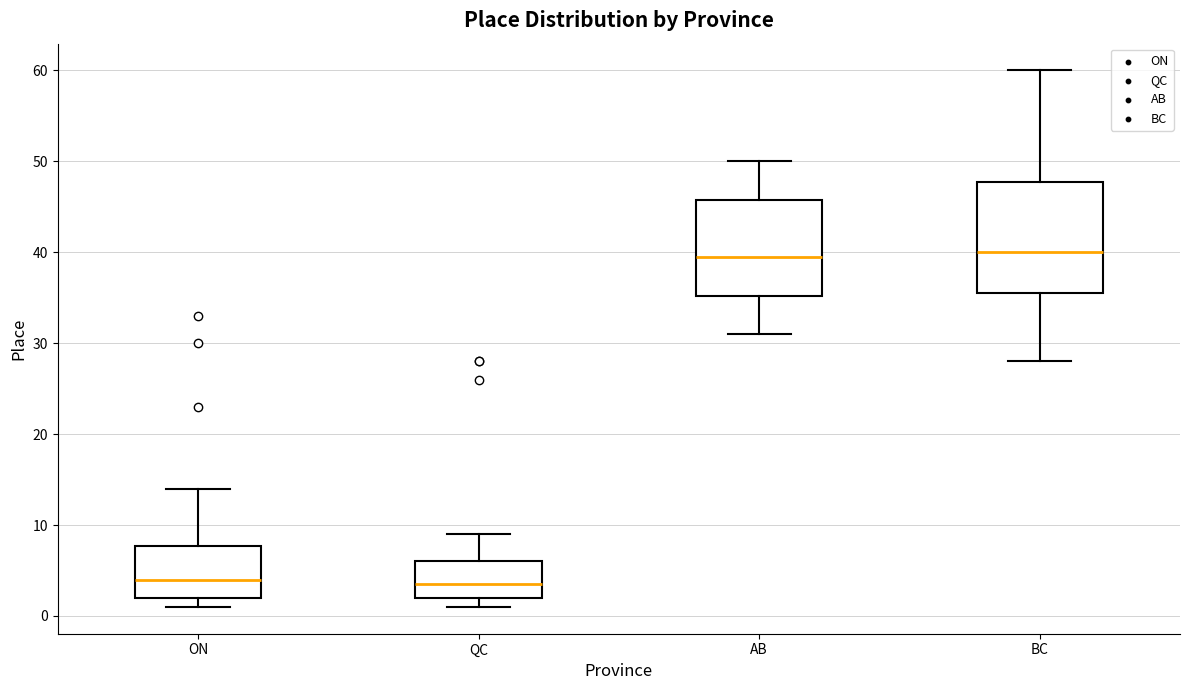

Reading left to right, read every box against the y-axis: the position of its median line, the range the box covers, and the ends of its whiskers. The values are not printed on the chart, so give them approximately, as read against the axis.

ON: median 4, box 2 to 8, whiskers 1 to 14
QC: median 4, box 2 to 6, whiskers 1 to 9
AB: median 40, box 35 to 46, whiskers 31 to 50
BC: median 40, box 36 to 48, whiskers 28 to 60